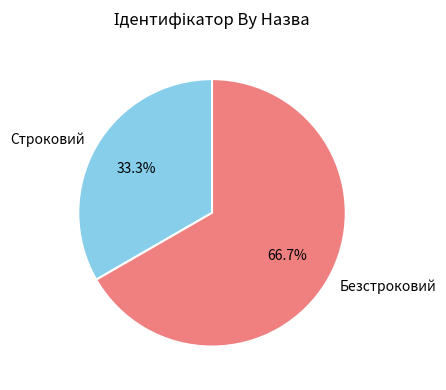

Which slice is the largest?

Безстроковий